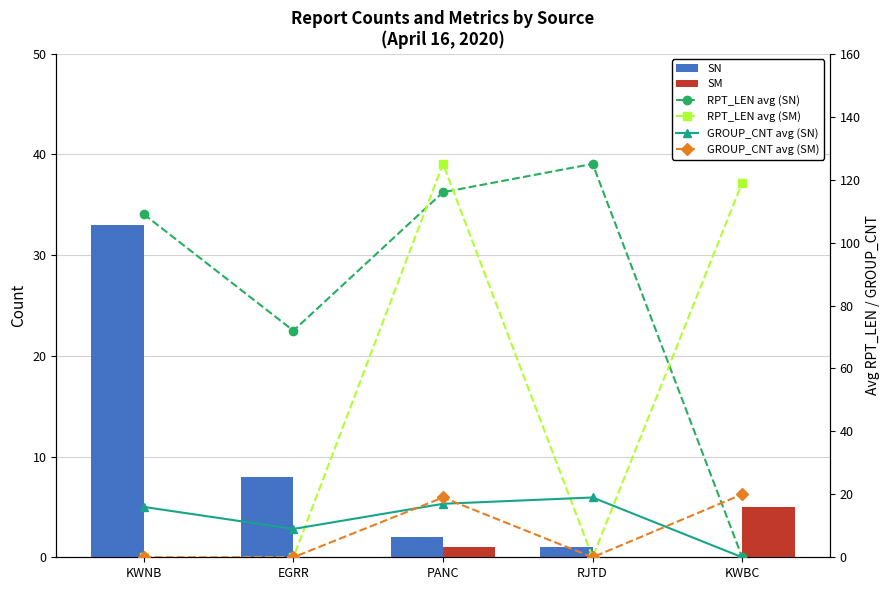

What is the difference between the highest and lowest values at KWBC?

119